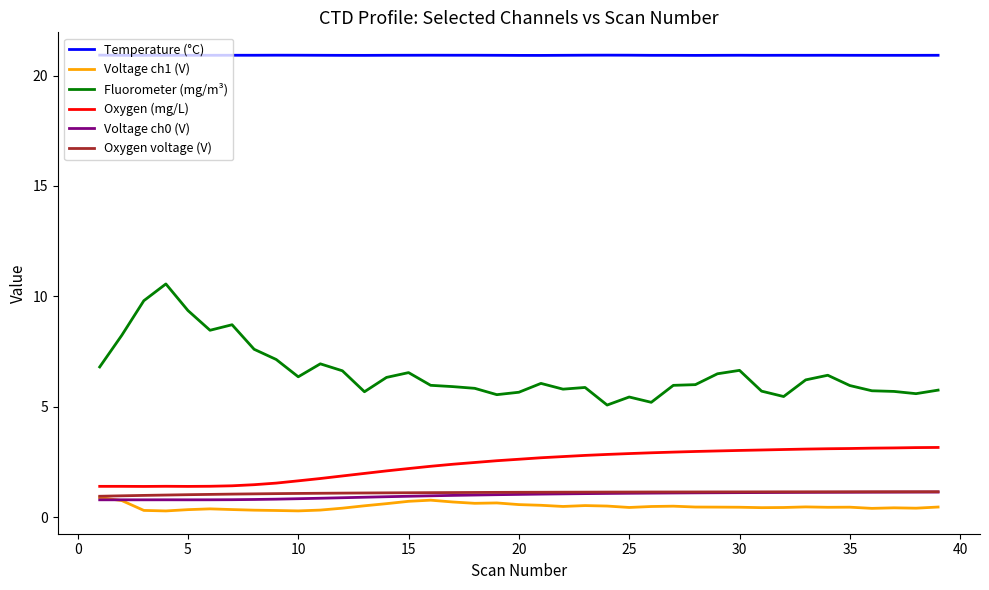

Which series has the largest total across all categories?

Temperature (°C)